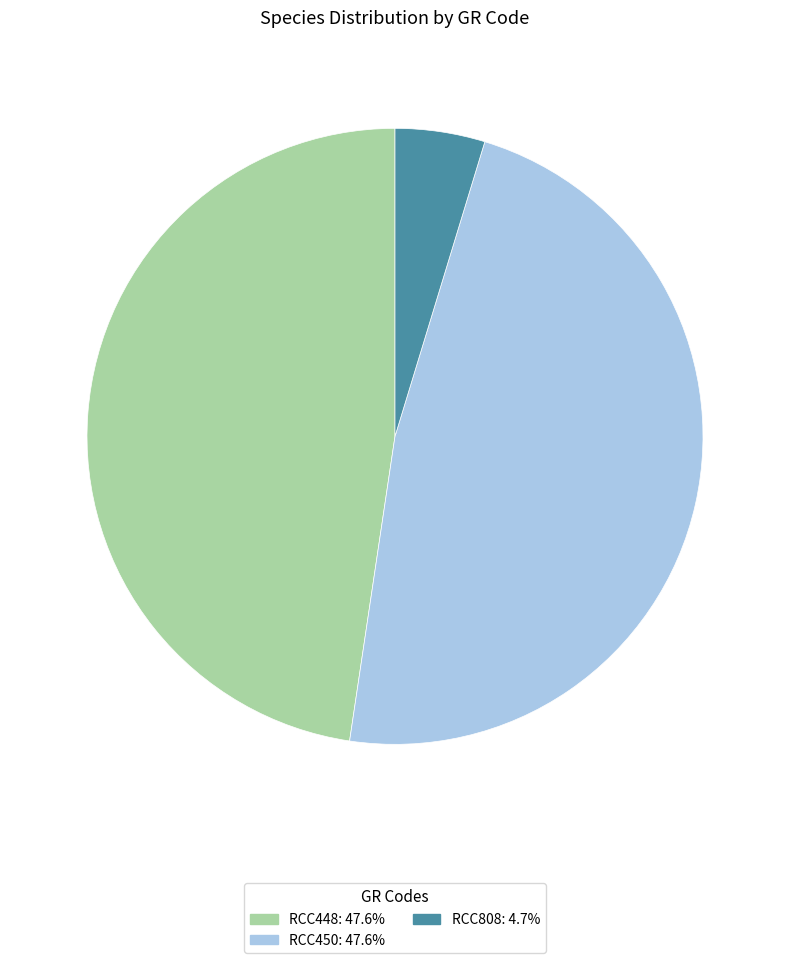

Is RCC808 the majority of the pie?

No